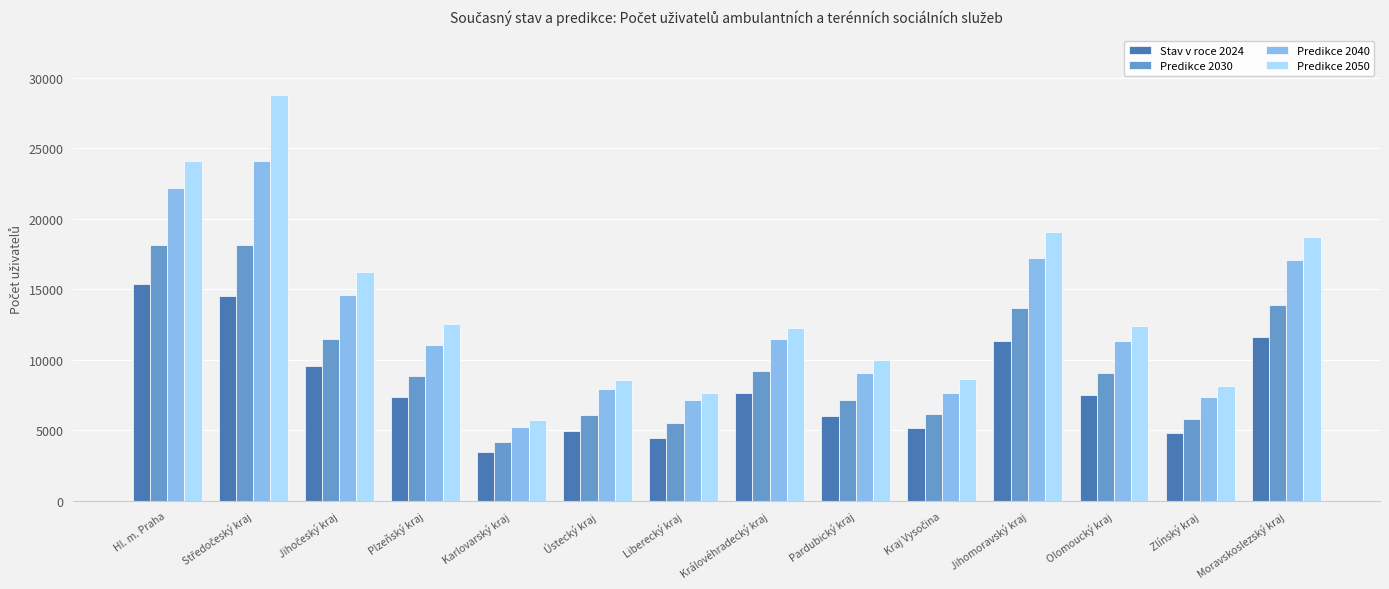

Which category has the lowest value in the Predikce 2030 series?

Karlovarský kraj